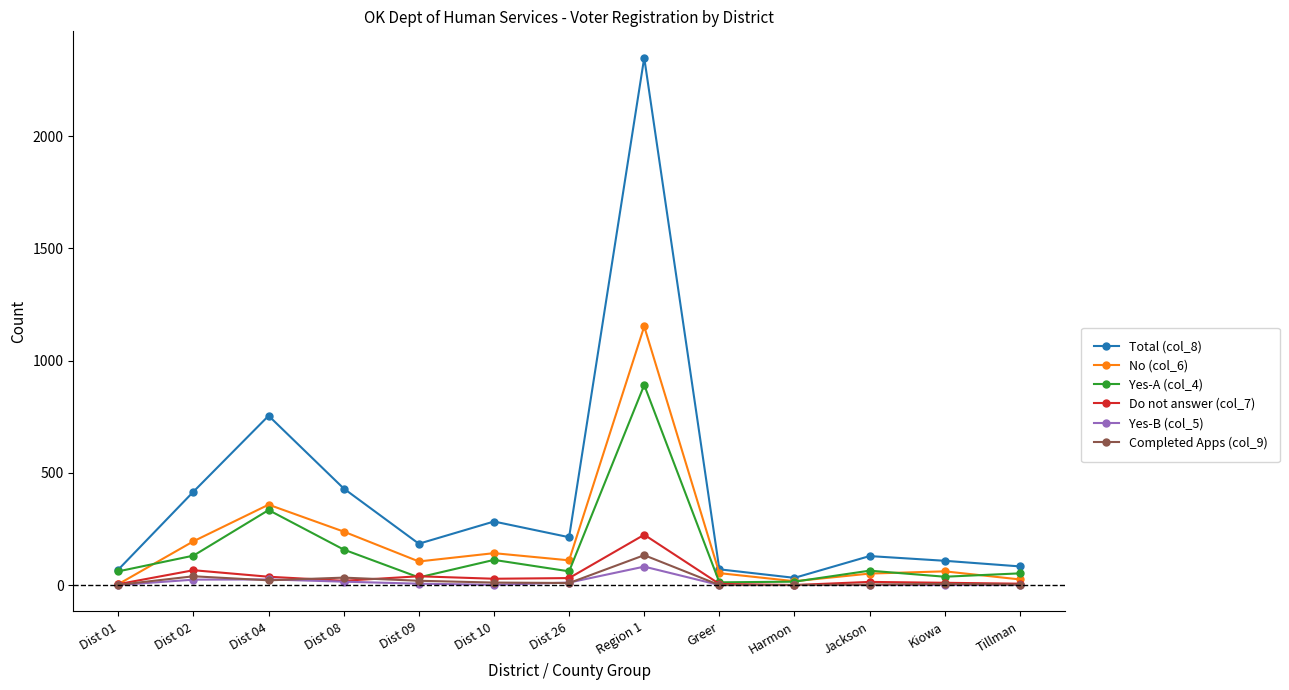

What is the difference between the second highest and second lowest values in the Do not answer (col_7) series?

62